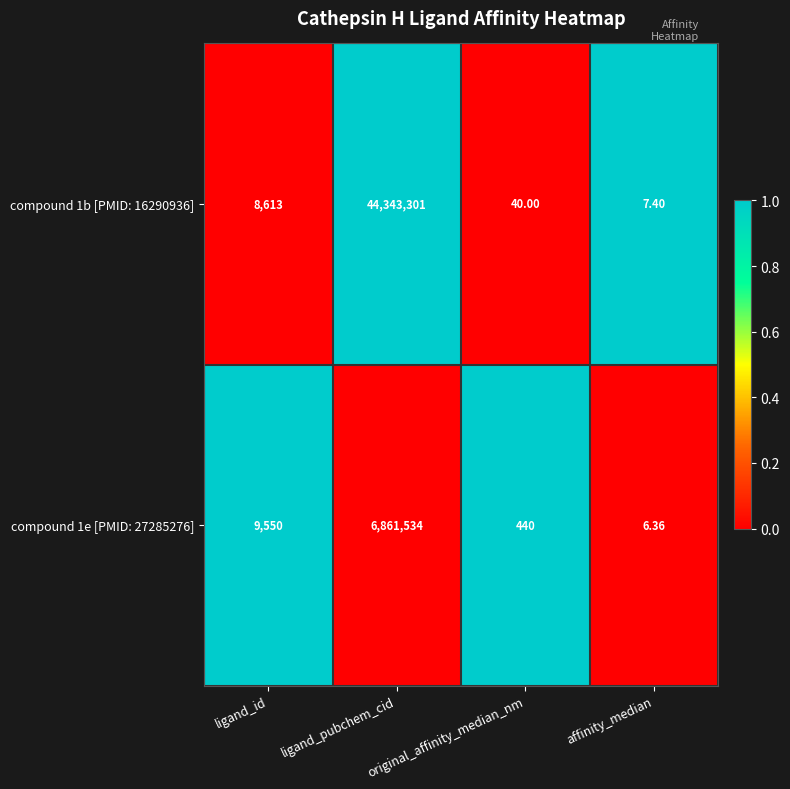

What is the greatest value displayed?

44343301.0